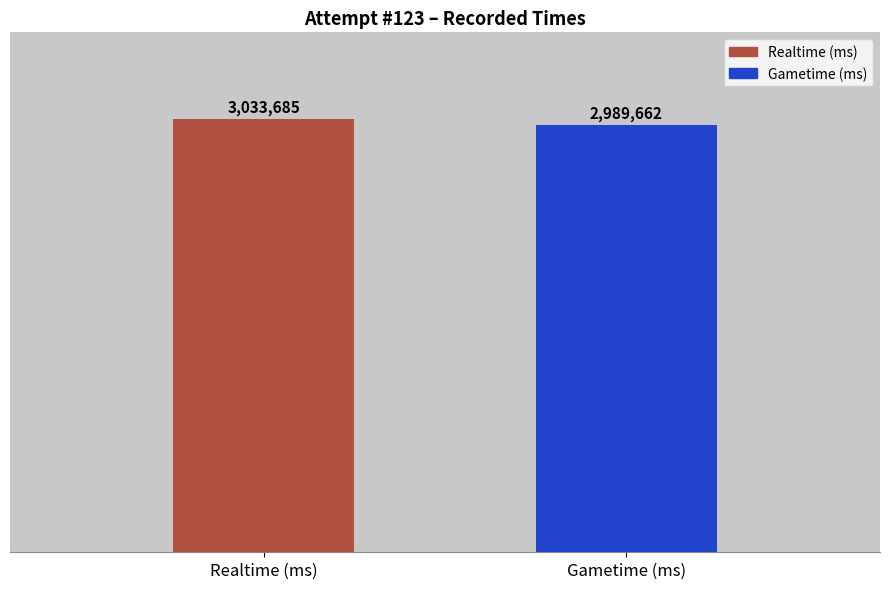

What is the label of the 1st bar from the left?

Realtime (ms)